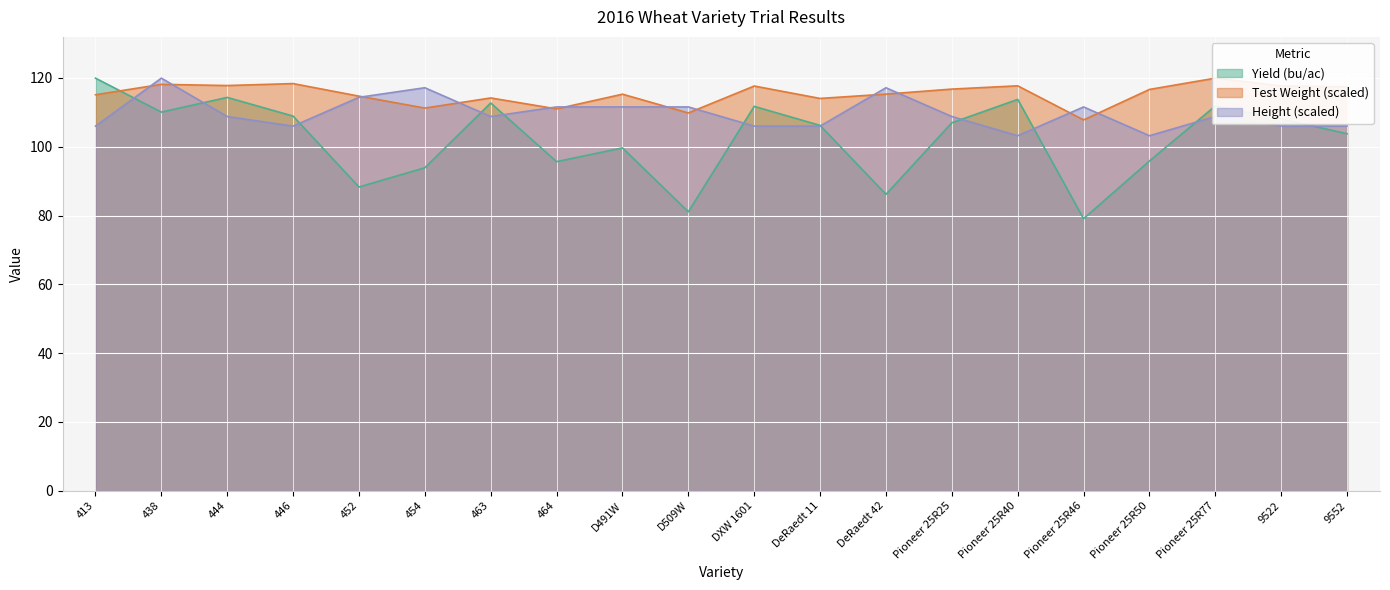

At which category does Yield (bu/ac) reach its first local peak?

444